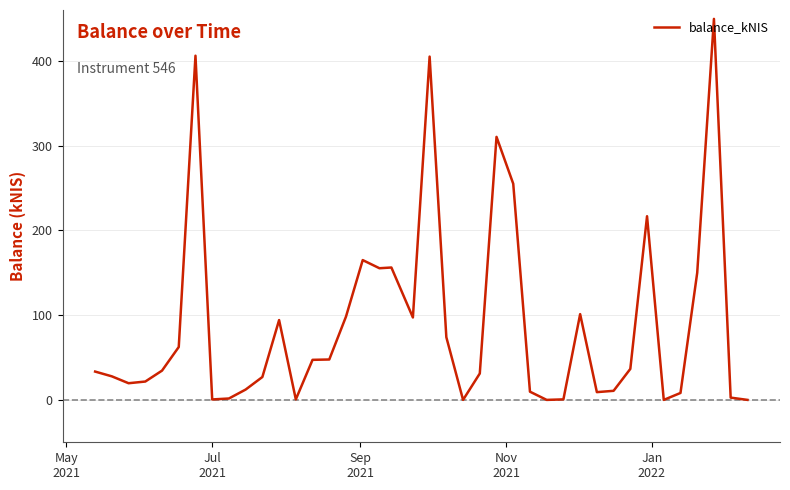

What is the difference between the second highest and second lowest values?

406.1